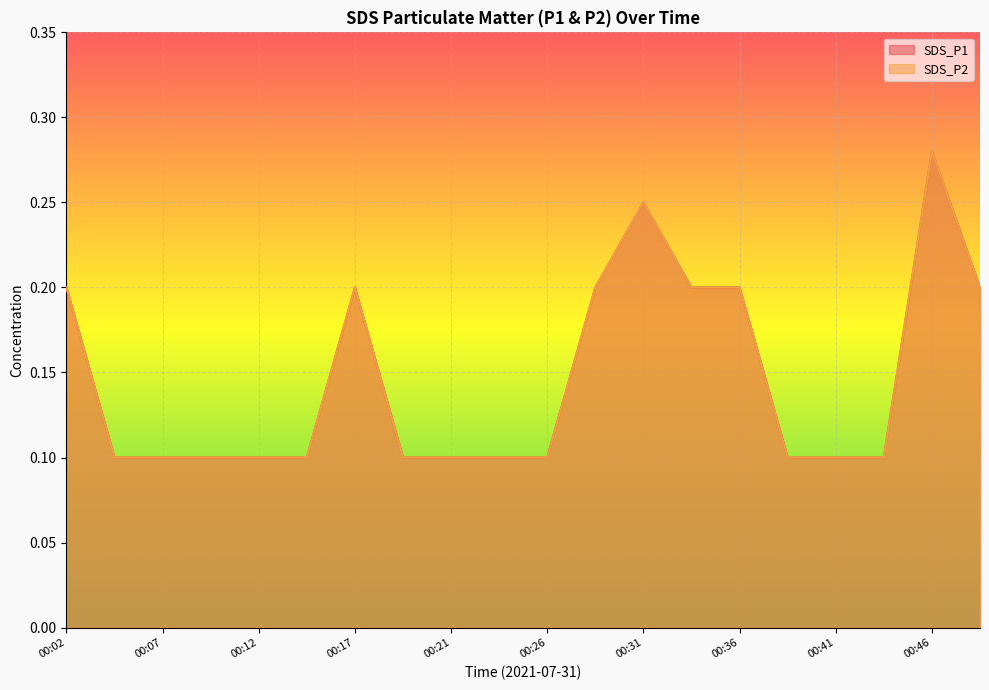

Is it true that SDS_P1 equals 0.1 at 00:09?

True